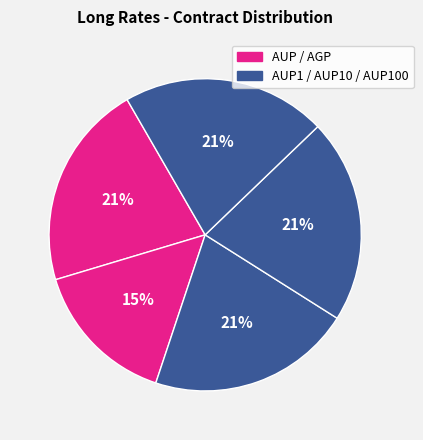

Does any single category account for the majority?

No